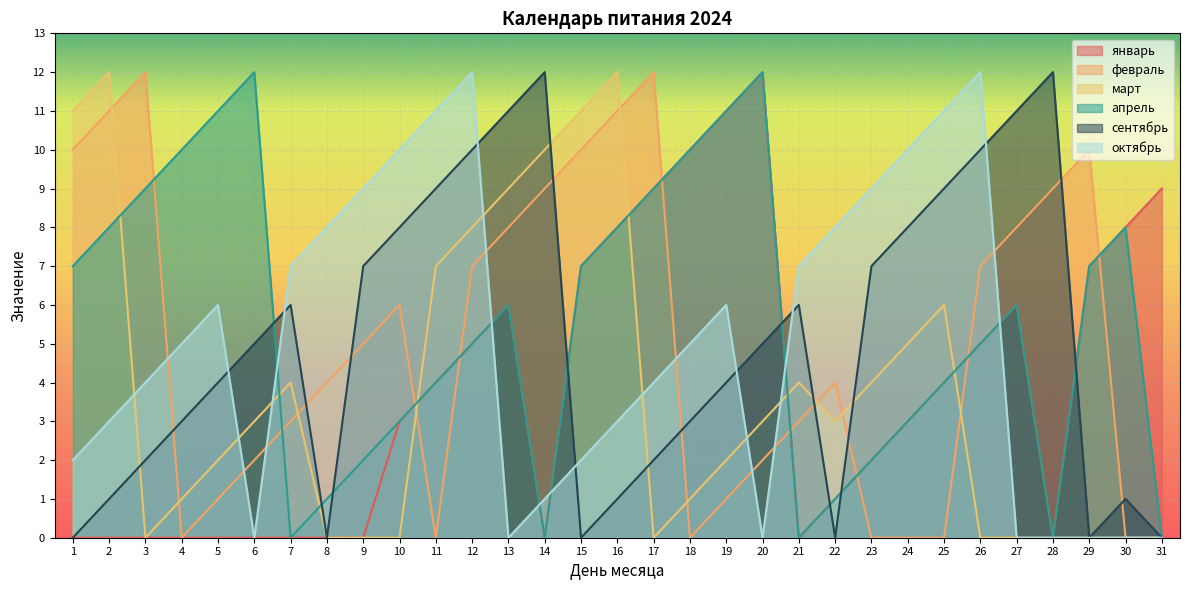

At which category is the sum across all series the highest?

12